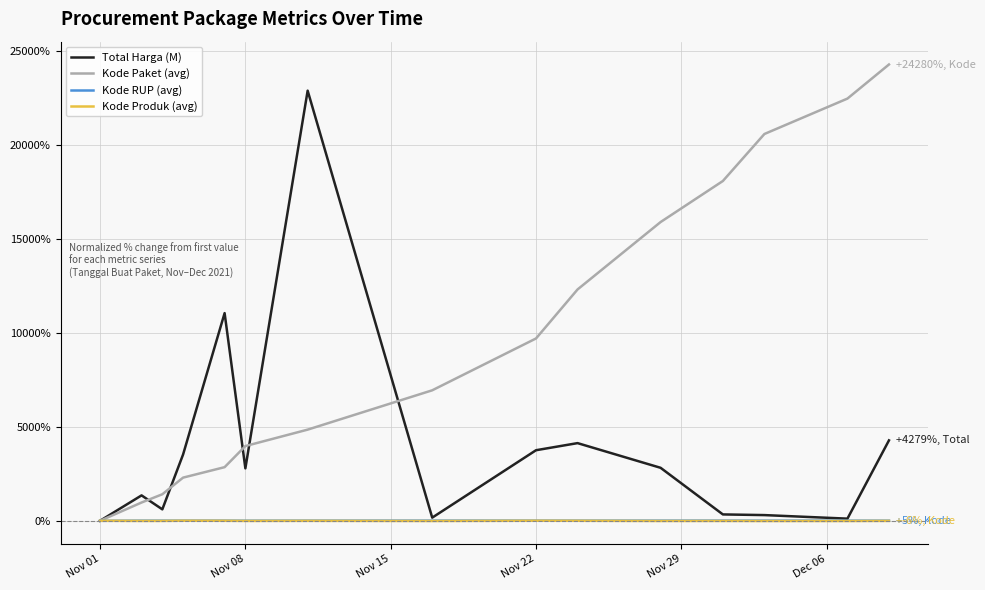

Which series has the largest total across all categories?

Kode Paket (avg)